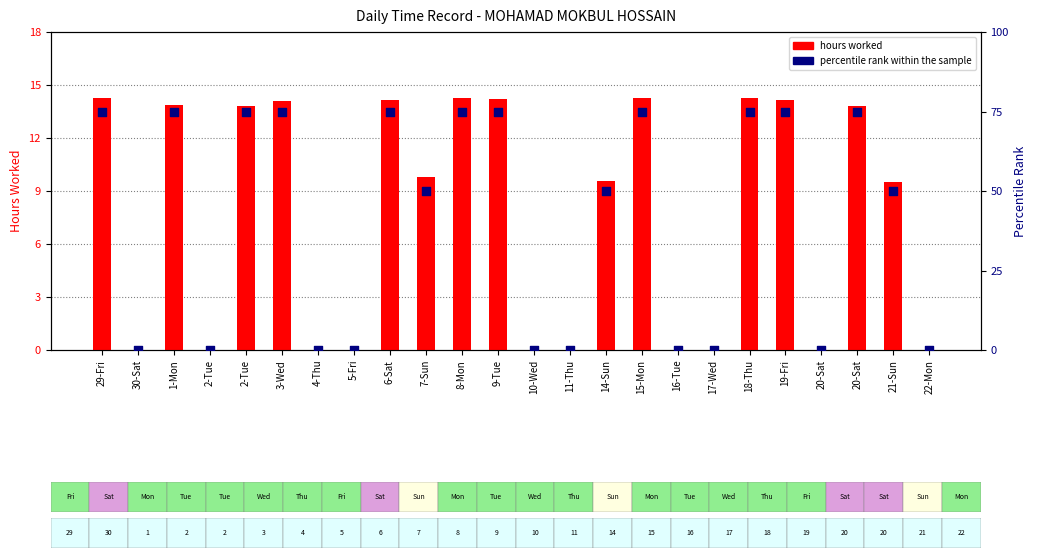

Is the value of hours worked at 9-Tue greater than the value of percentile rank within the sample at 20-Sat?

Yes